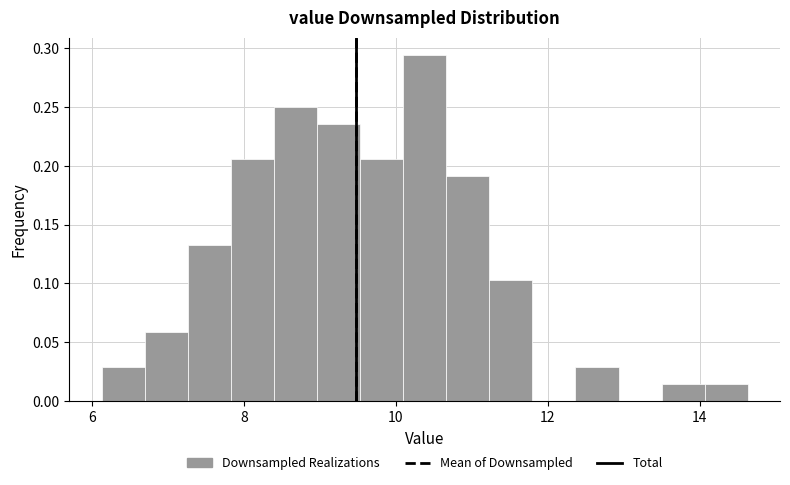

Around what value on the x-axis is the tallest bar? Give the approximate position of its centre, as read against the axis.

10.4